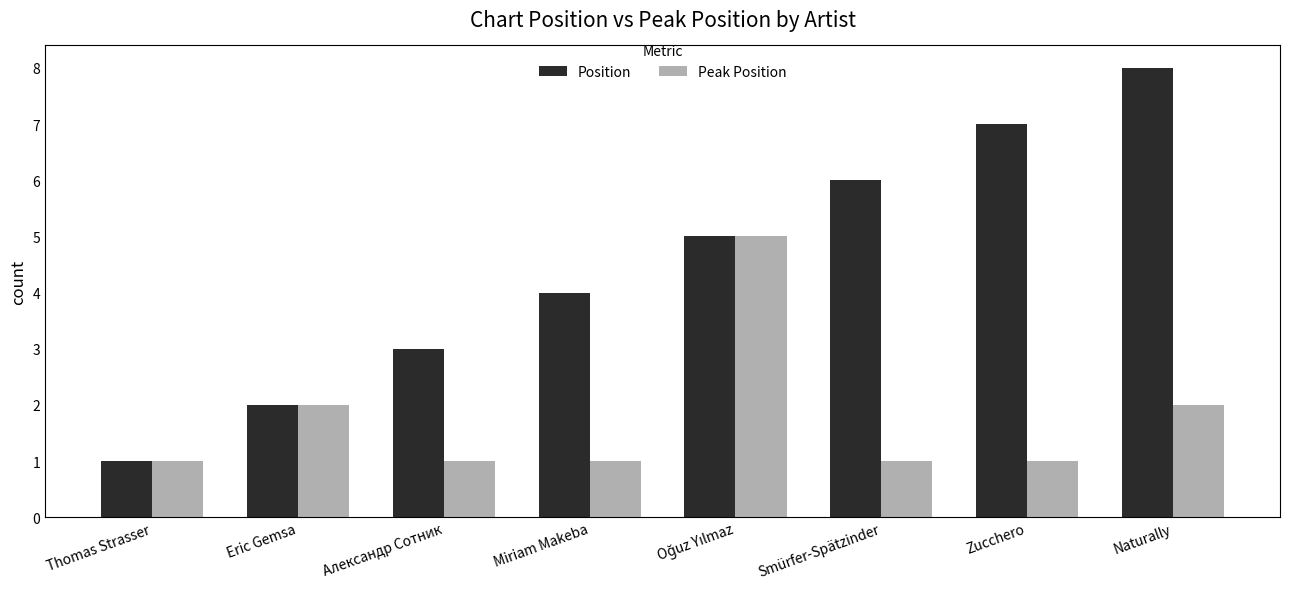

List the series in order of their overall mean, lowest first.

Peak Position, Position